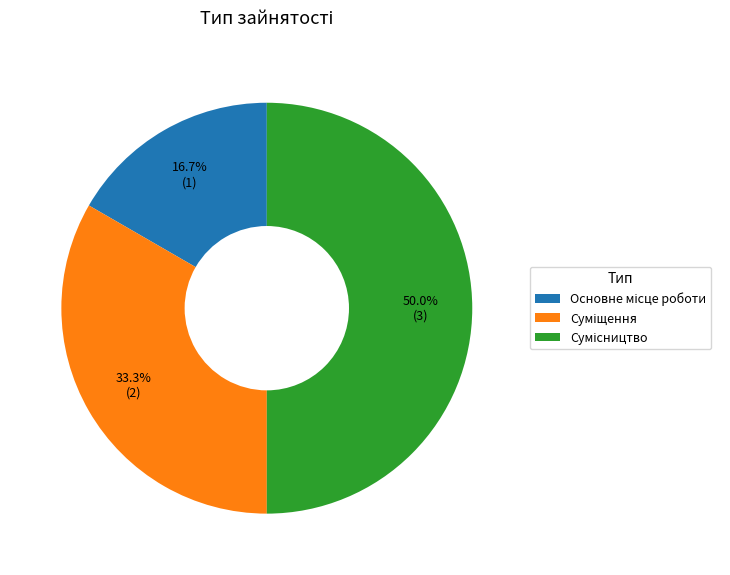

Rank the categories by value from lowest to highest.

Основне місце роботи, Суміщення, Сумісництво